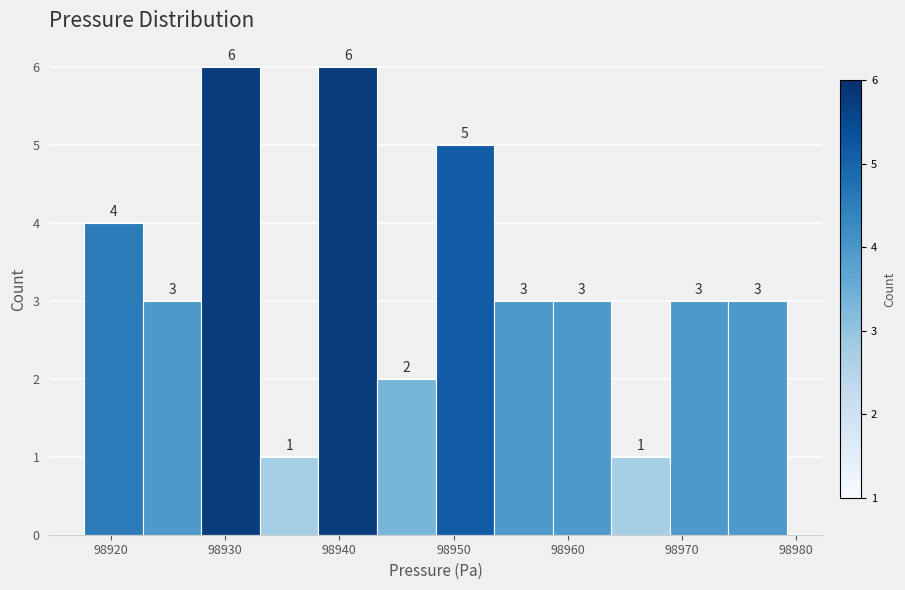

Reading left to right, transcribe this chart: for each bar, give the range it covers on the x-axis and its height. The bar edges are not printed on the chart, so give them approximately, as read against the axis.

98918 to 98923: 4
98923 to 98928: 3
98928 to 98933: 6
98933 to 98938: 1
98938 to 98943: 6
98943 to 98948: 2
98948 to 98954: 5
98954 to 98959: 3
98959 to 98964: 3
98964 to 98969: 1
98969 to 98974: 3
98974 to 98979: 3